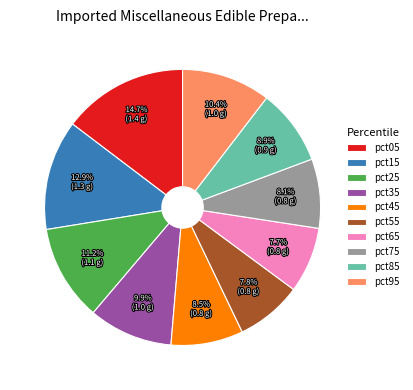

Is the sum of pct95 and pct05 greater than half?

No